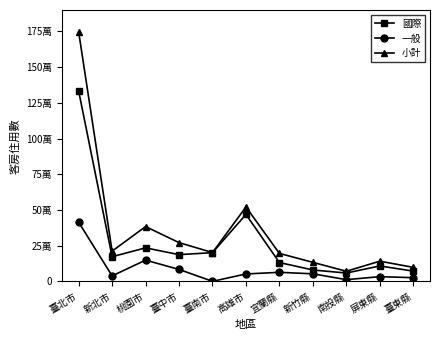

Is this an area chart (filled region under the line)?

No